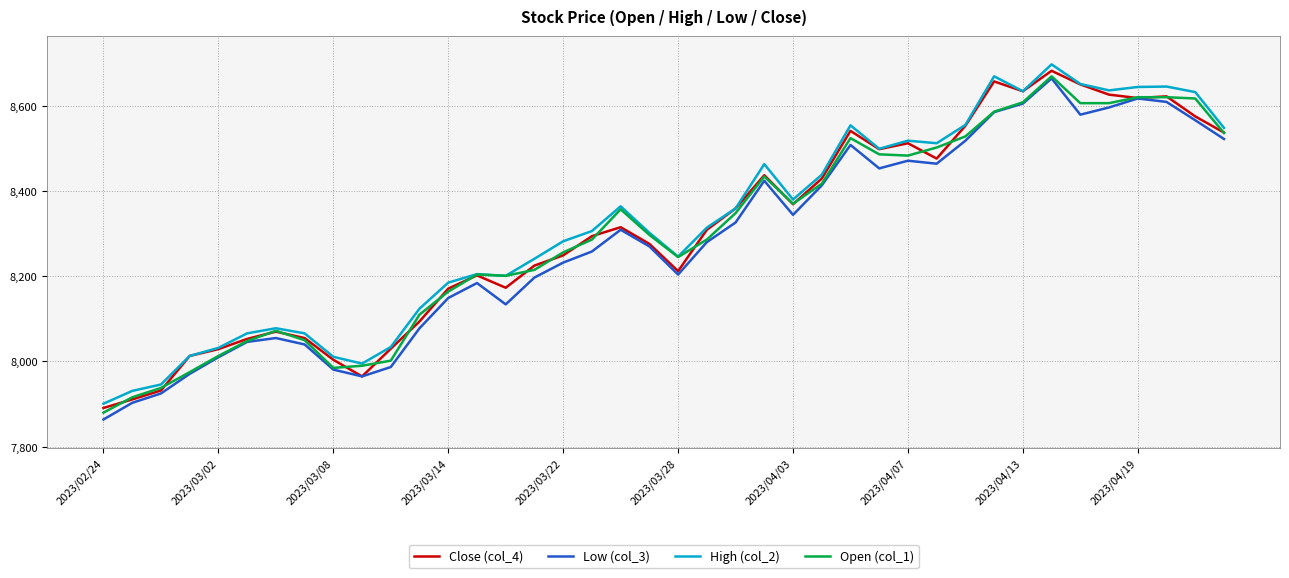

What is the highest value of the Open (col_1) series?

8669